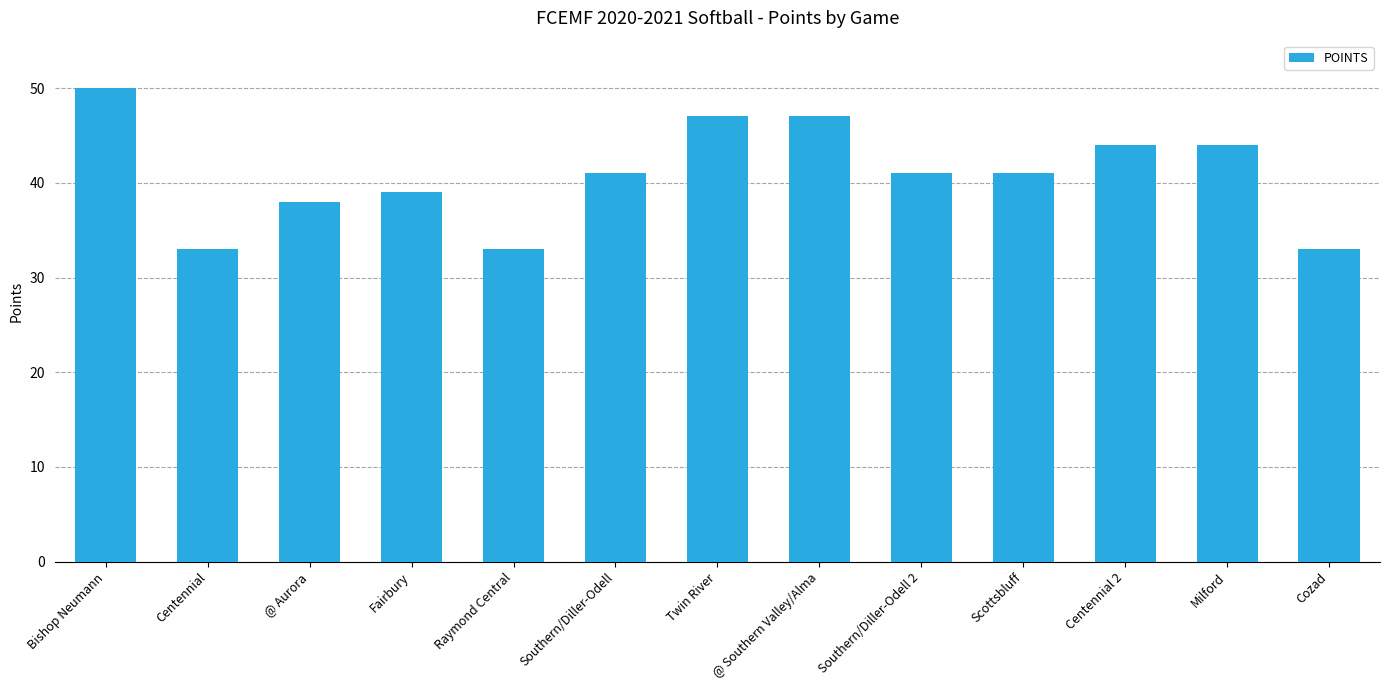

The value at Centennial is 33. True or false?

True